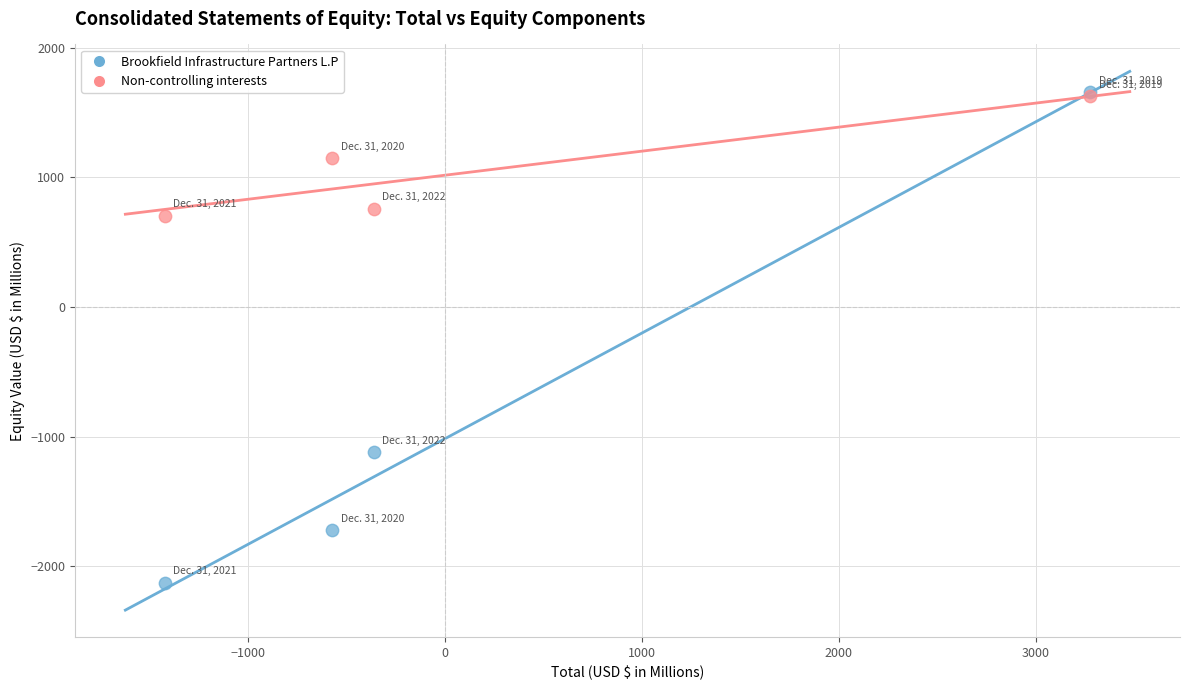

In the Brookfield Infrastructure Partners L.P series, what Y value is closest to -236?

-1119